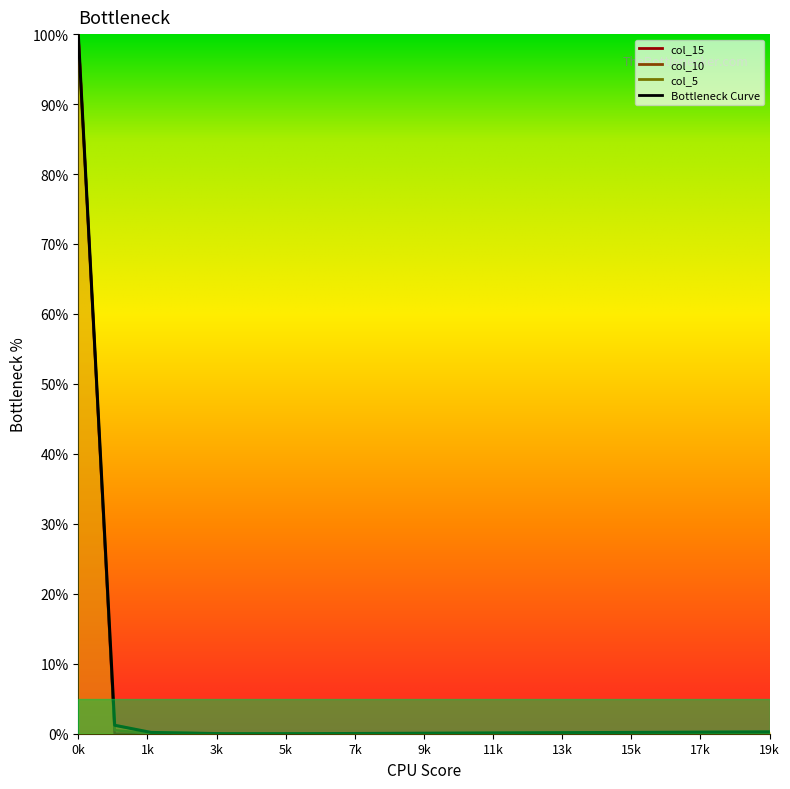

True or false: col_10 and col_5 intersect in this chart.

True